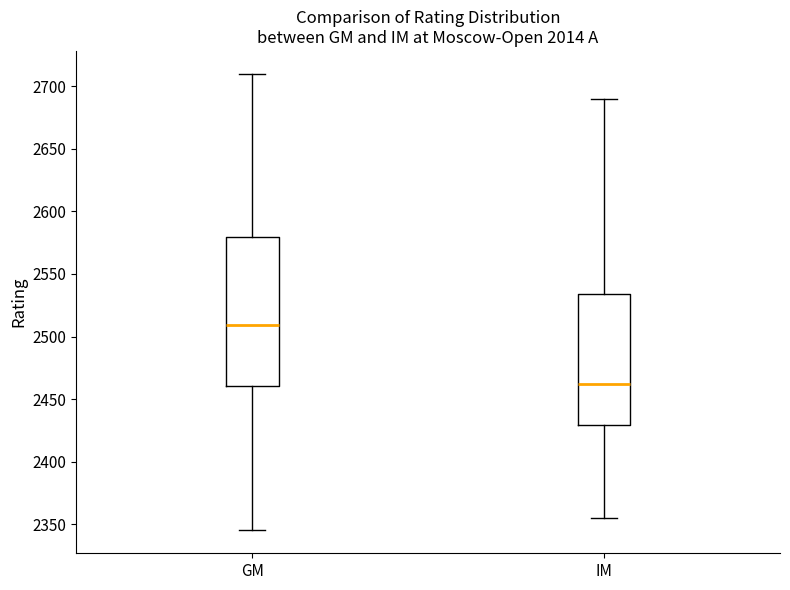

Which box's median line is the lowest?

IM